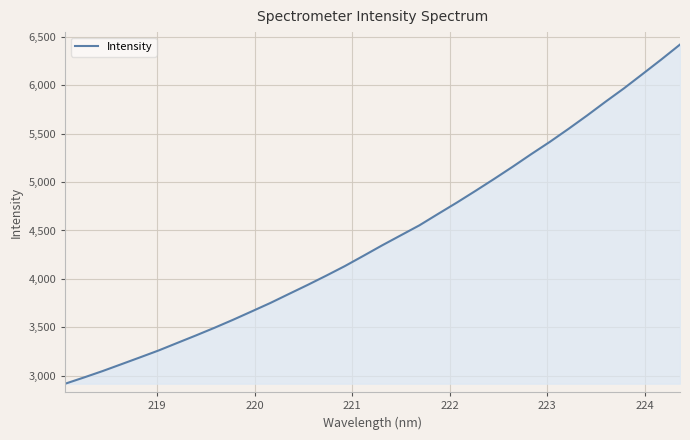

What is the greatest value displayed?

6418.5